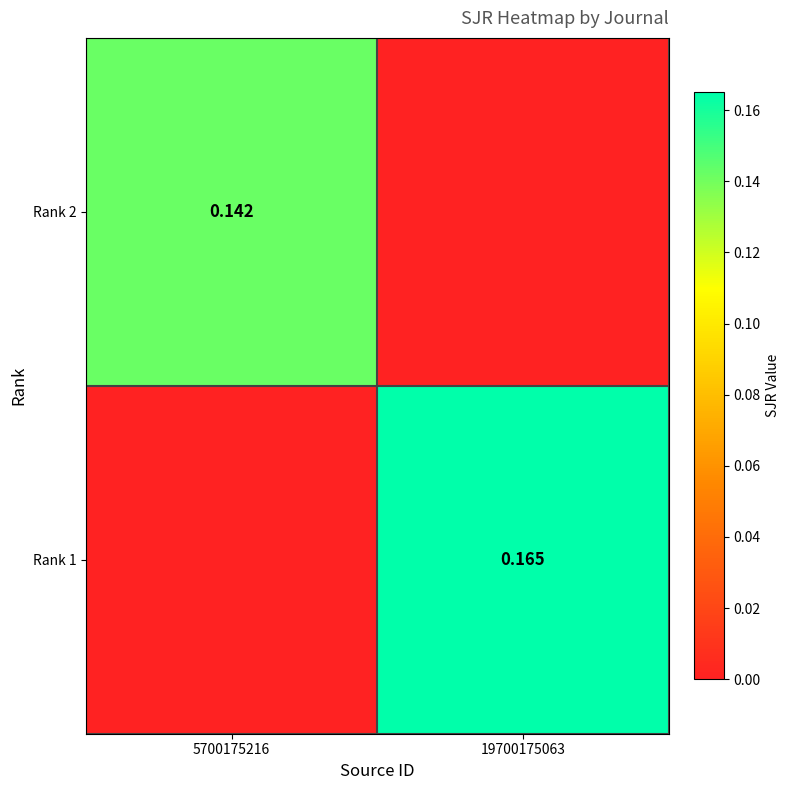

Is the value of Rank 2 at 5700175216 greater than the value of Rank 1 at 19700175063?

No